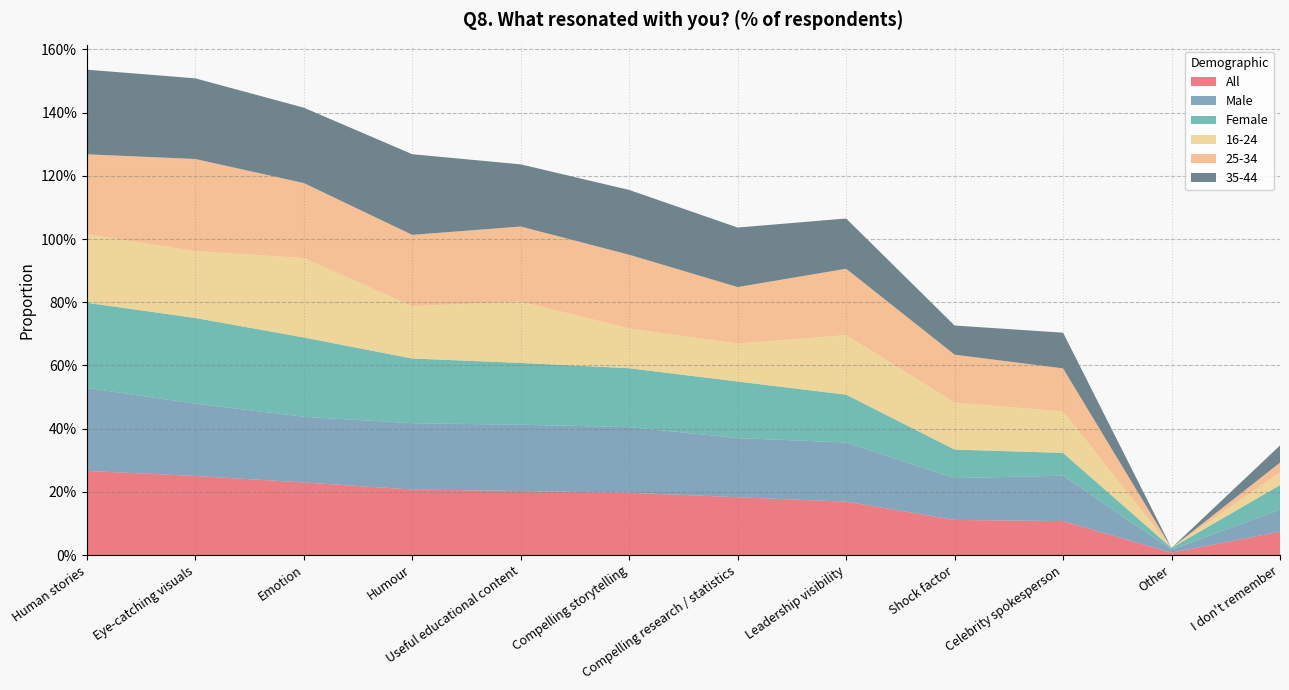

Reading left to right, what are all the values shown in this chart?

All: Human stories=0.3	Eye-catching visuals=0.3	Emotion=0.2	Humour=0.2	Useful educational content=0.2	Compelling storytelling=0.2	Compelling research / statistics=0.2	Leadership visibility=0.2	Shock factor=0.1	Celebrity spokesperson=0.1	Other=0.0	I don't remember=0.1
Male: Human stories=0.3	Eye-catching visuals=0.2	Emotion=0.2	Humour=0.2	Useful educational content=0.2	Compelling storytelling=0.2	Compelling research / statistics=0.2	Leadership visibility=0.2	Shock factor=0.1	Celebrity spokesperson=0.1	Other=0.0	I don't remember=0.1
Female: Human stories=0.3	Eye-catching visuals=0.3	Emotion=0.3	Humour=0.2	Useful educational content=0.2	Compelling storytelling=0.2	Compelling research / statistics=0.2	Leadership visibility=0.2	Shock factor=0.1	Celebrity spokesperson=0.1	Other=0.0	I don't remember=0.1
16-24: Human stories=0.2	Eye-catching visuals=0.2	Emotion=0.3	Humour=0.2	Useful educational content=0.2	Compelling storytelling=0.1	Compelling research / statistics=0.1	Leadership visibility=0.2	Shock factor=0.1	Celebrity spokesperson=0.1	Other=0.0	I don't remember=0.0
25-34: Human stories=0.3	Eye-catching visuals=0.3	Emotion=0.2	Humour=0.2	Useful educational content=0.2	Compelling storytelling=0.2	Compelling research / statistics=0.2	Leadership visibility=0.2	Shock factor=0.2	Celebrity spokesperson=0.1	Other=0.0	I don't remember=0.0
35-44: Human stories=0.3	Eye-catching visuals=0.3	Emotion=0.2	Humour=0.3	Useful educational content=0.2	Compelling storytelling=0.2	Compelling research / statistics=0.2	Leadership visibility=0.2	Shock factor=0.1	Celebrity spokesperson=0.1	Other=0.0	I don't remember=0.1